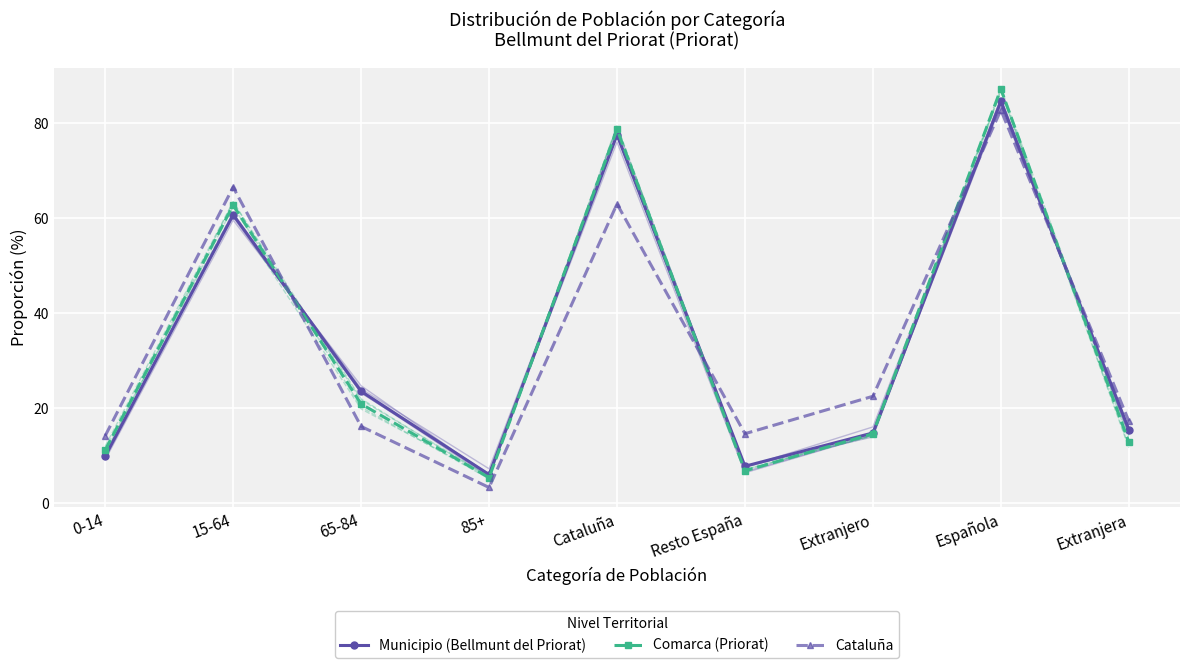

What is the maximum value for Comarca (Priorat)?

87.2